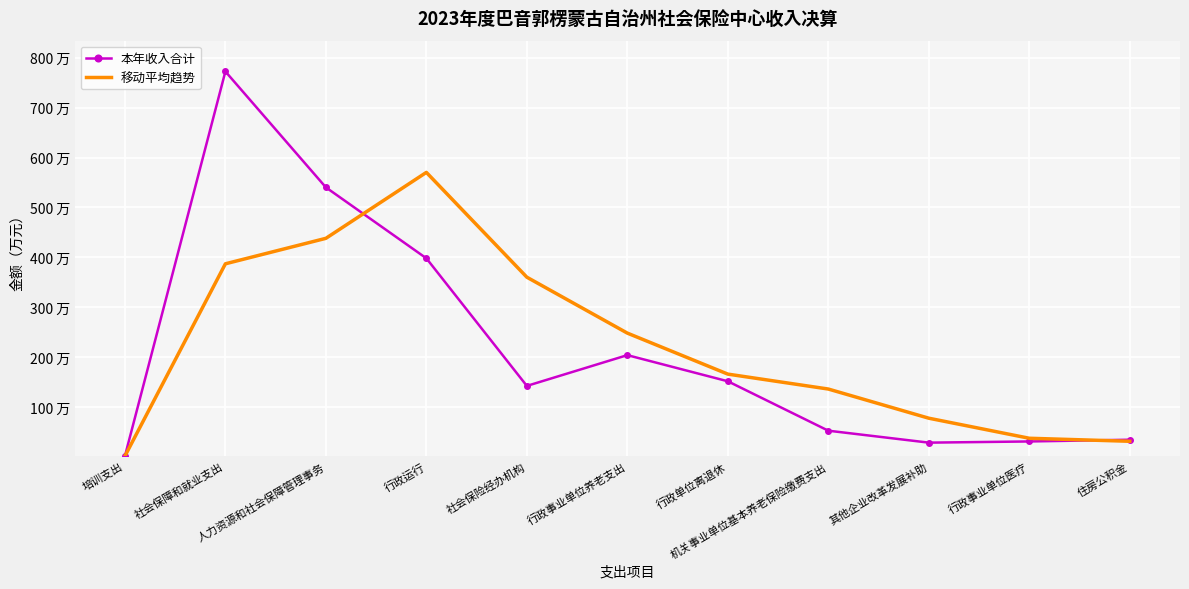

Where does the 移动平均趋势 series first go above 165?

社会保障和就业支出